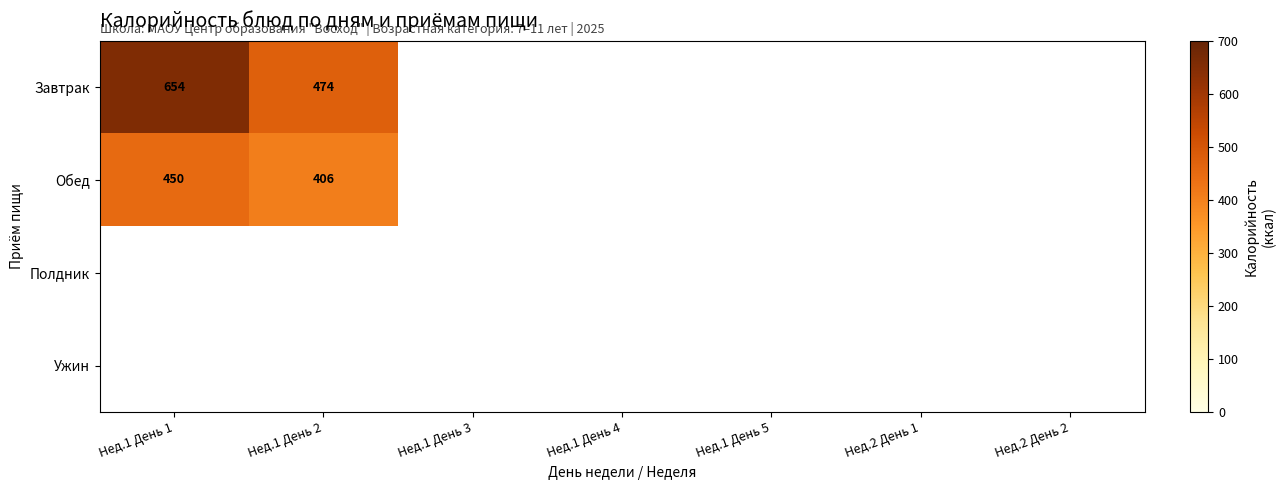

Which series has the widest spread of values?

Завтрак